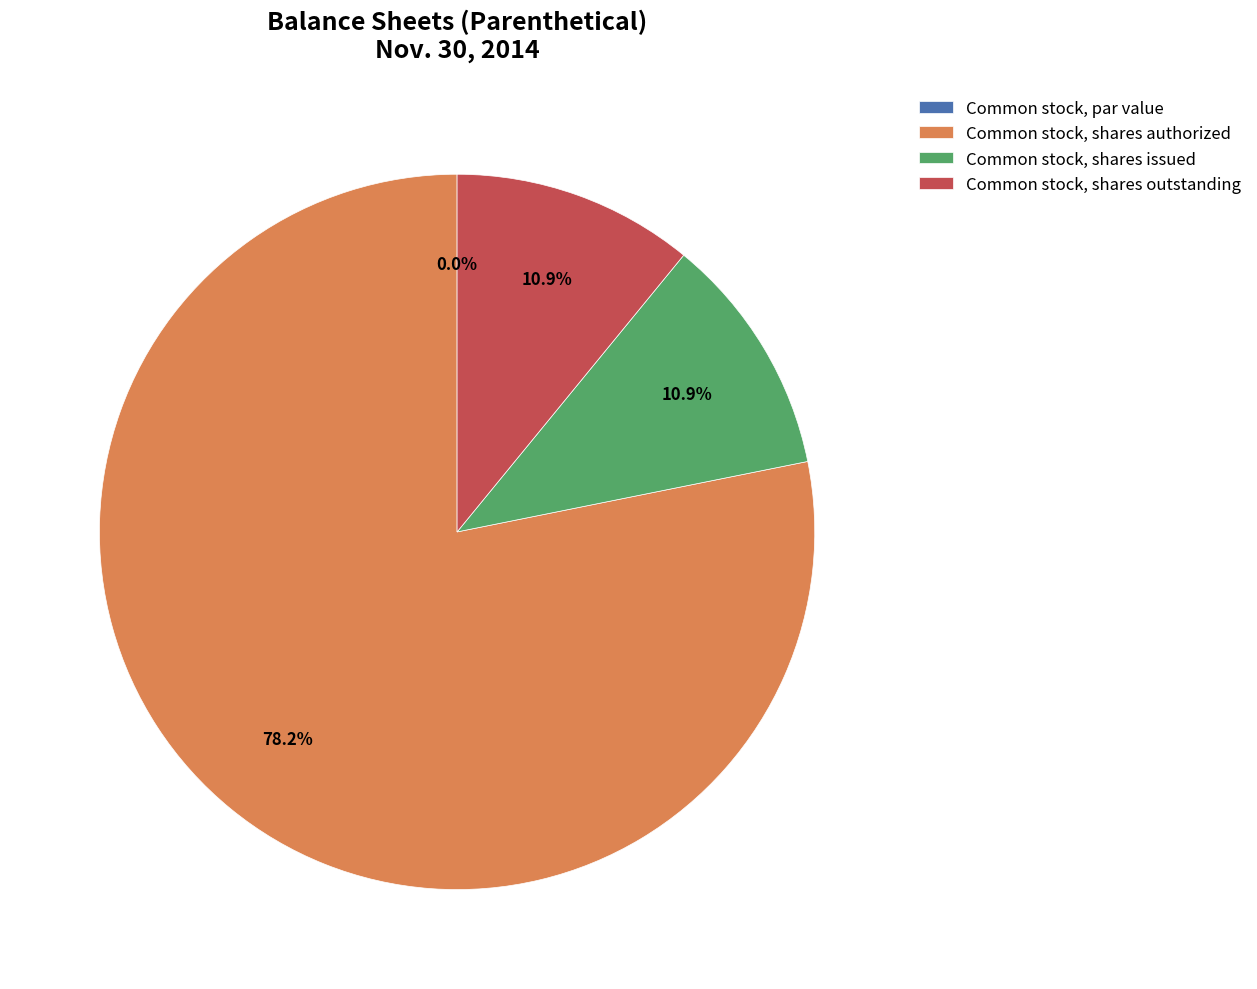

Is it true that Common stock, par value is 0% of the pie?

True